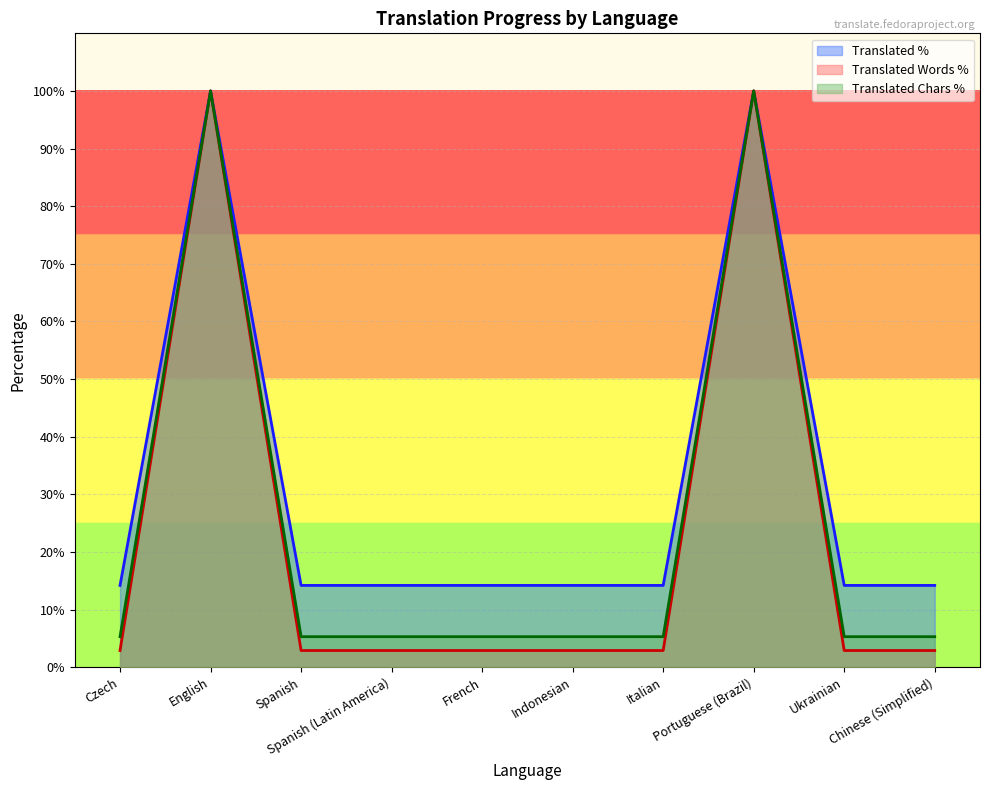

At which category is the sum across all series the highest?

English